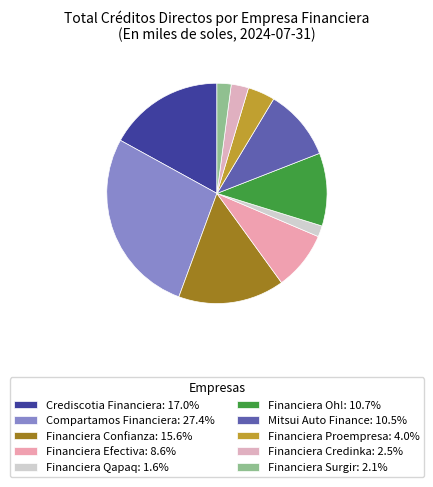

Is it true that Crediscotia Financiera is 32% of the pie?

False